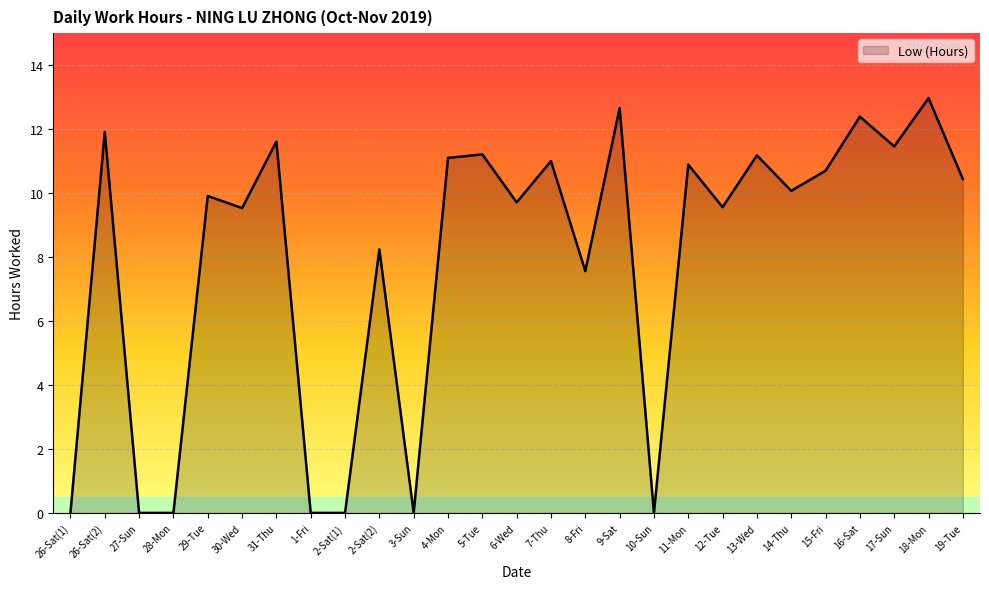

What value does the data have at 15-Fri?

10.7